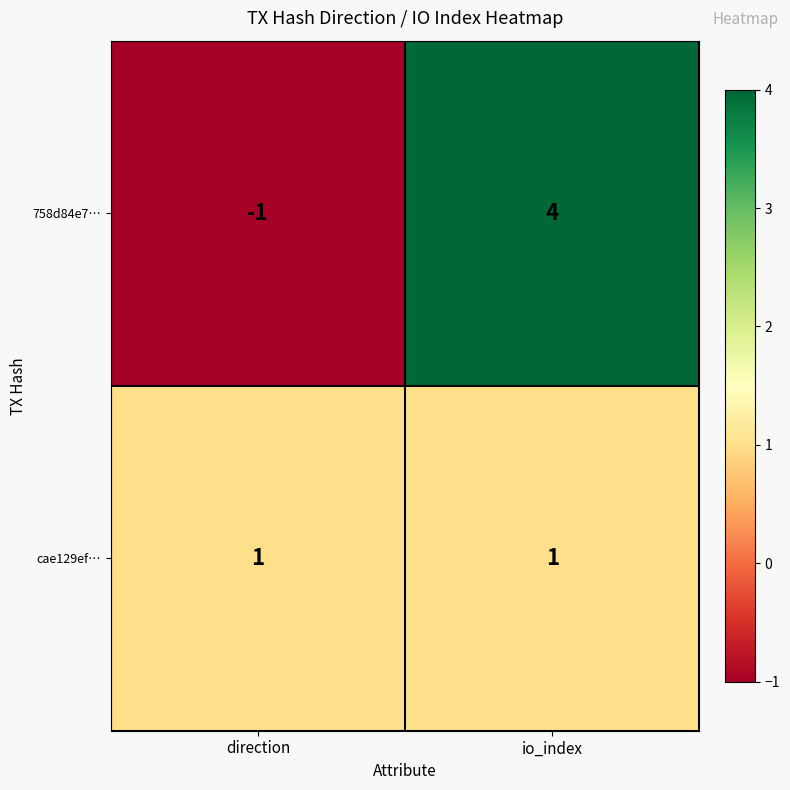

How many categories are shown in the chart?

2